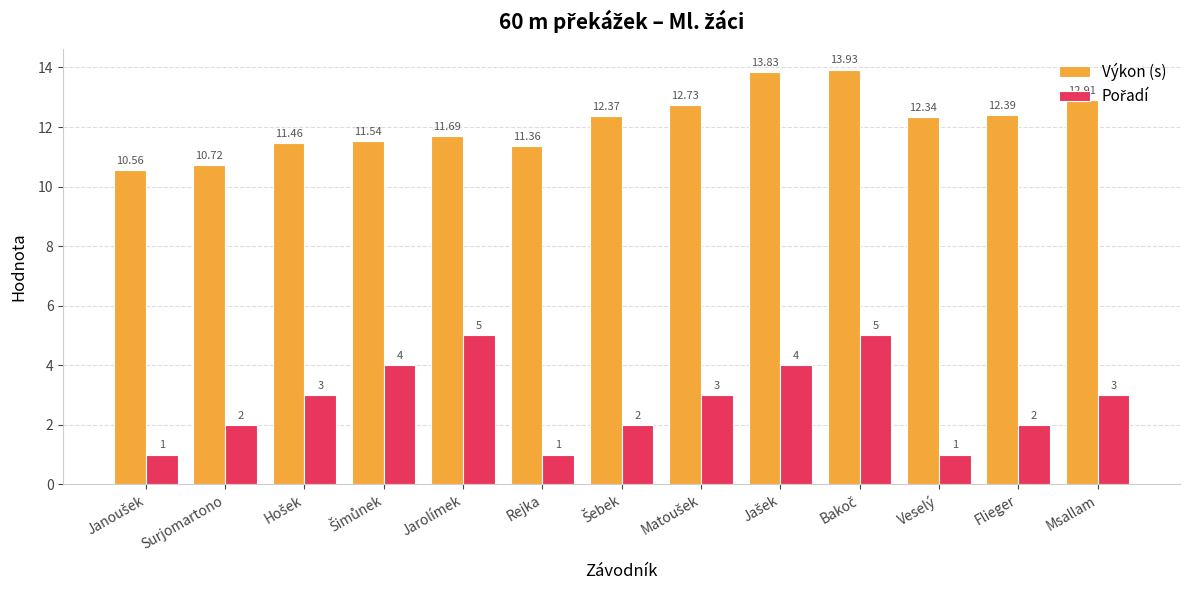

At which label is Výkon (s) closest to 12?

Jarolímek